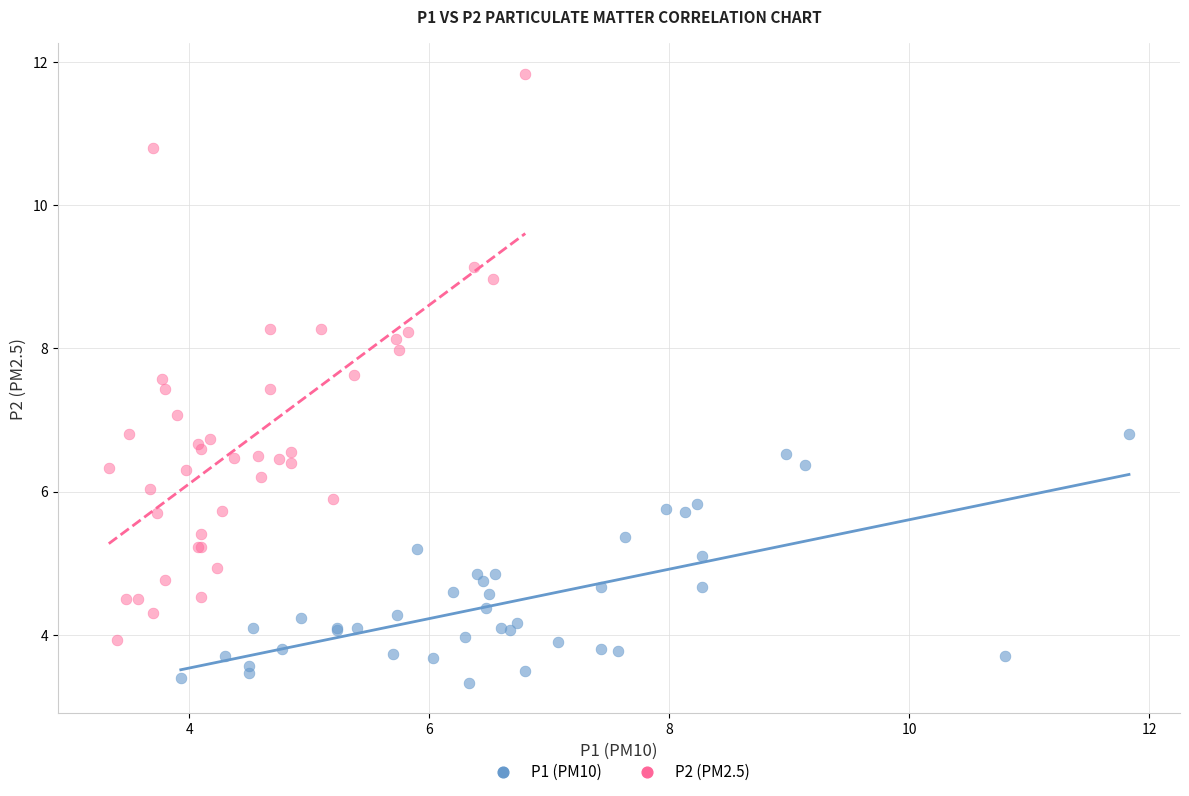

Which series reaches the minimum Y coordinate?

P1 (PM10)